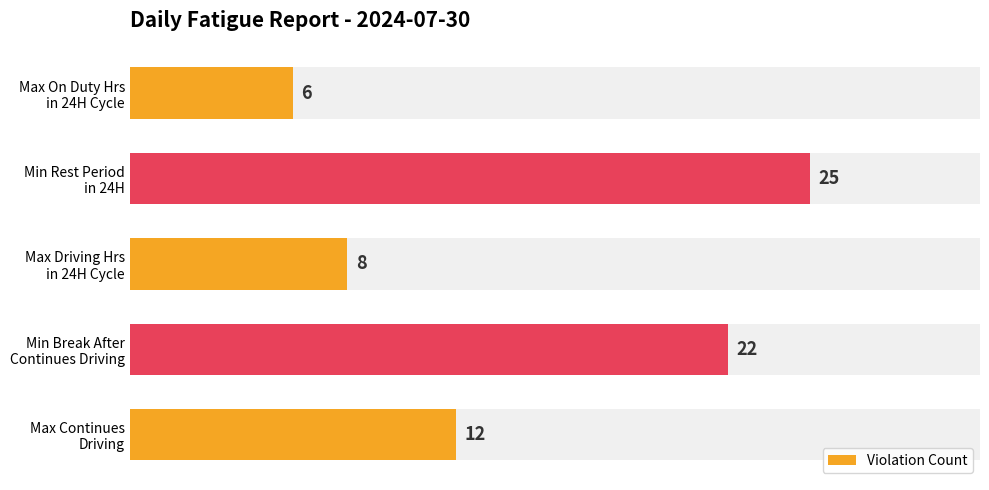

How many values are below 12?

2